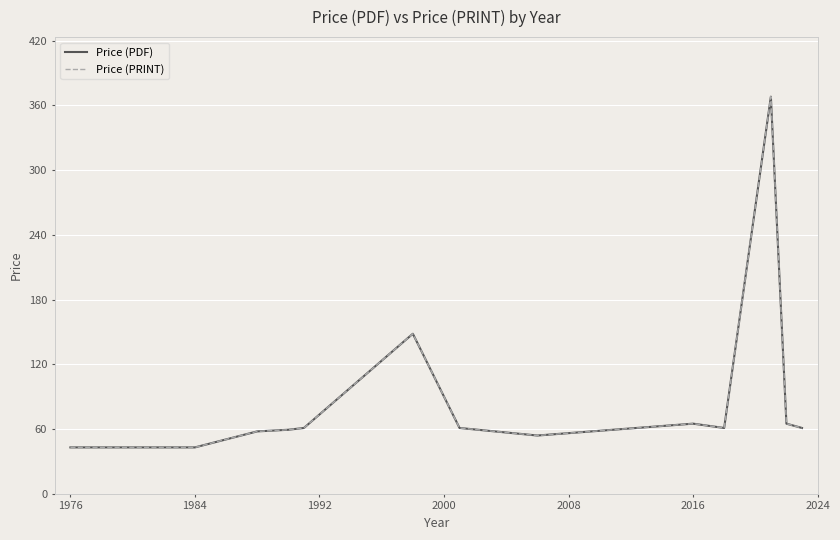

Is this an area chart (filled region under the line)?

No